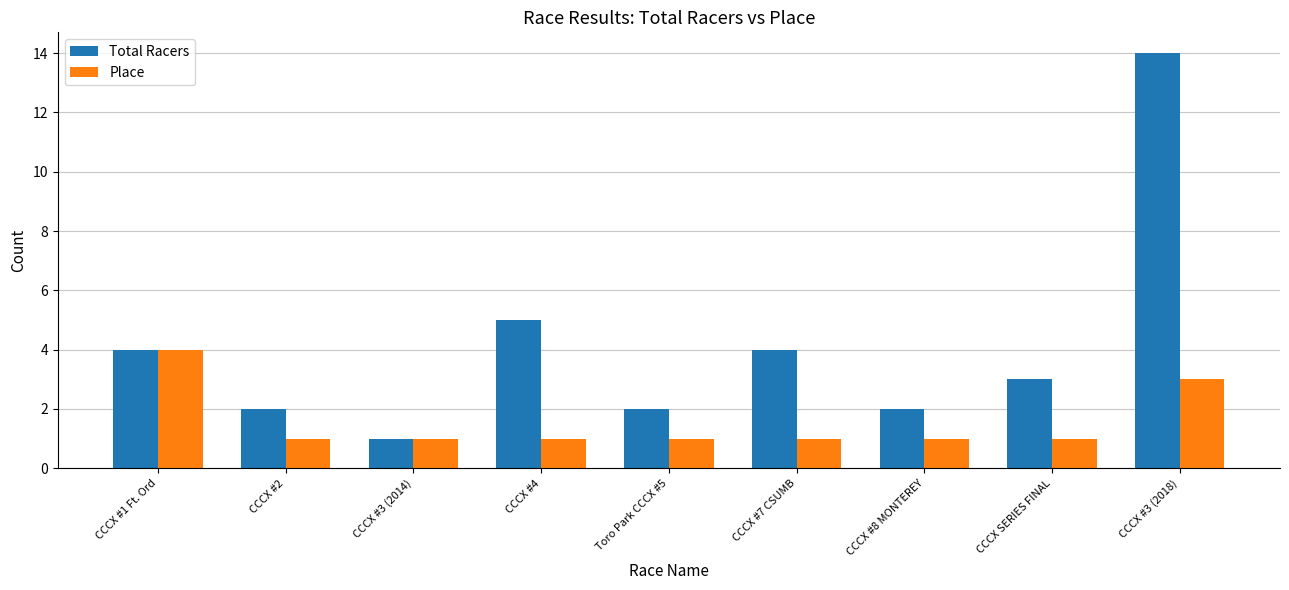

What are all the series names shown in the legend?

Total Racers, Place